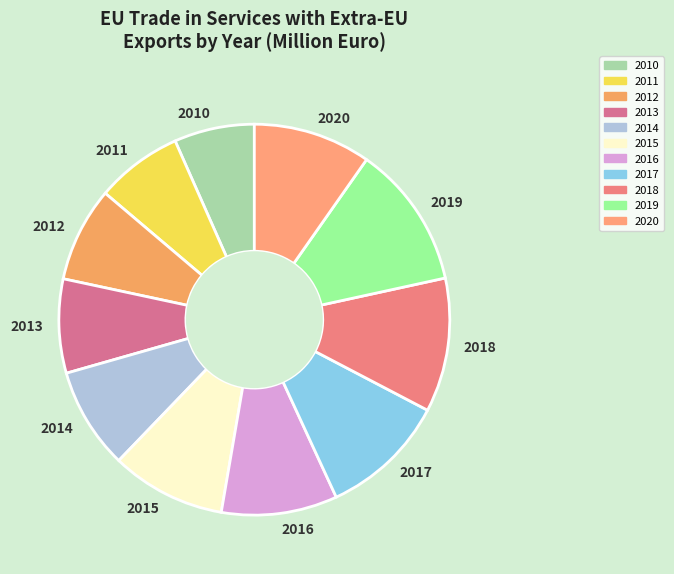

The 2018 slice represents 16% of the pie. True or false?

False